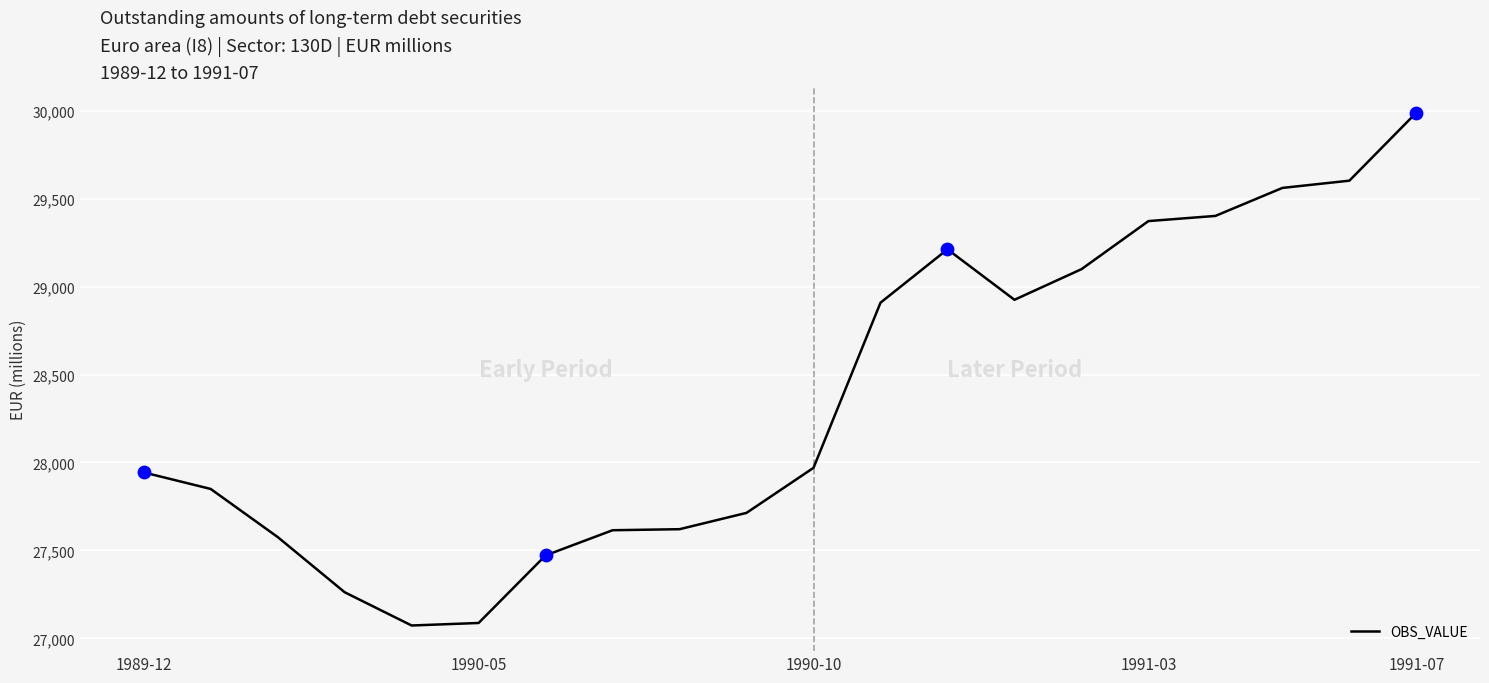

What is the smallest value displayed?

27073.0